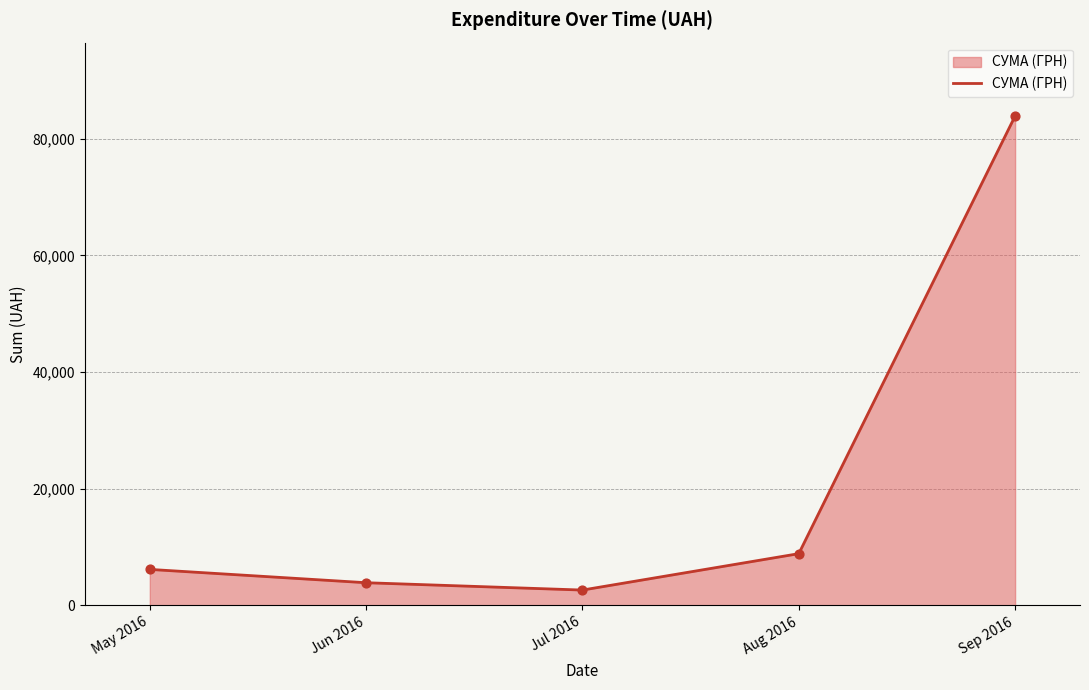

Approximately how many times larger is the value at Jul 2016 compared to May 2016?

0.4